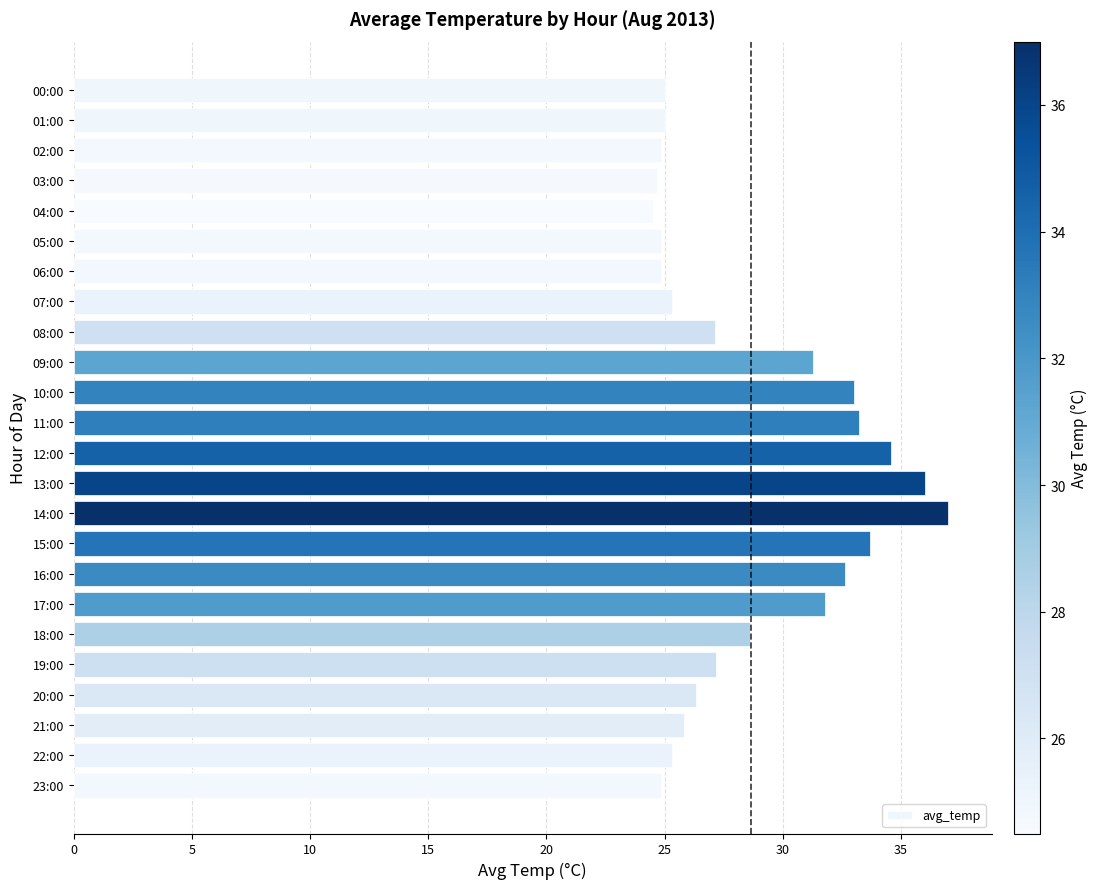

What position from the bottom is 00:00?

24